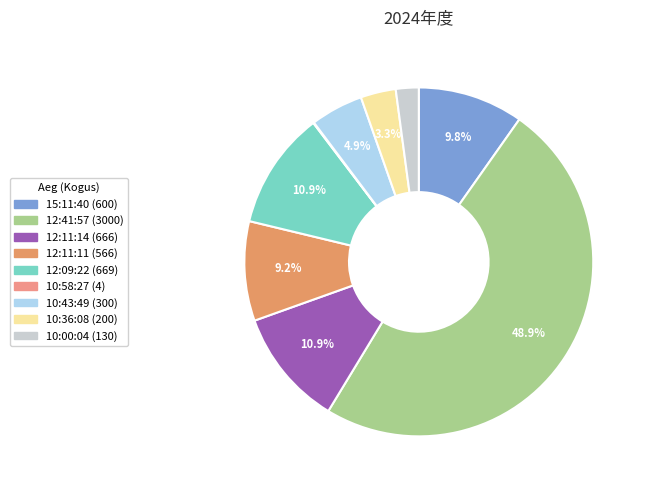

True or false: 15:11:40 accounts for 4% of the total.

False